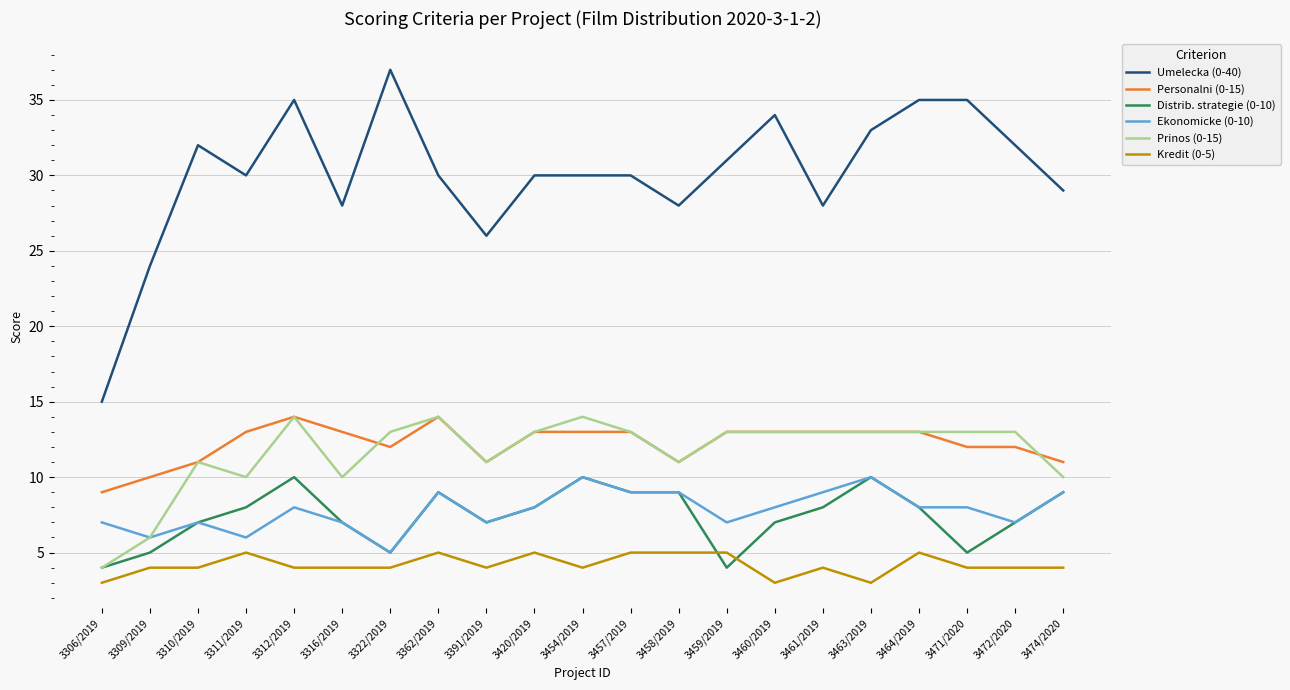

What is the sum of the Ekonomicke (0-10) values at 3420/2019 and 3316/2019?

15